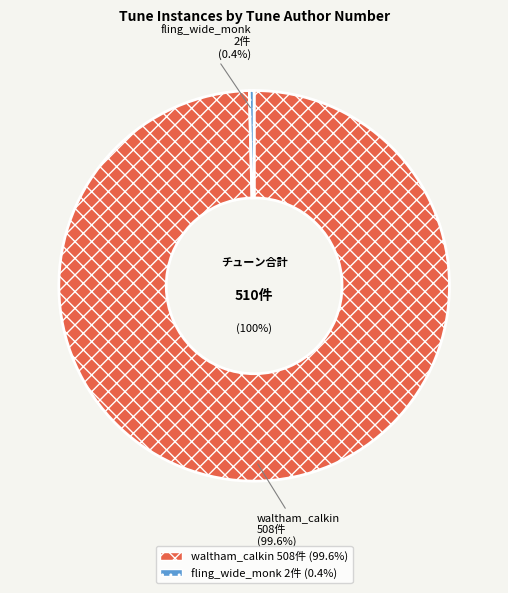

To the nearest percent, what is the combined percentage of waltham_calkin and fling_wide_the_portals_of_your_hea_monk?

100%